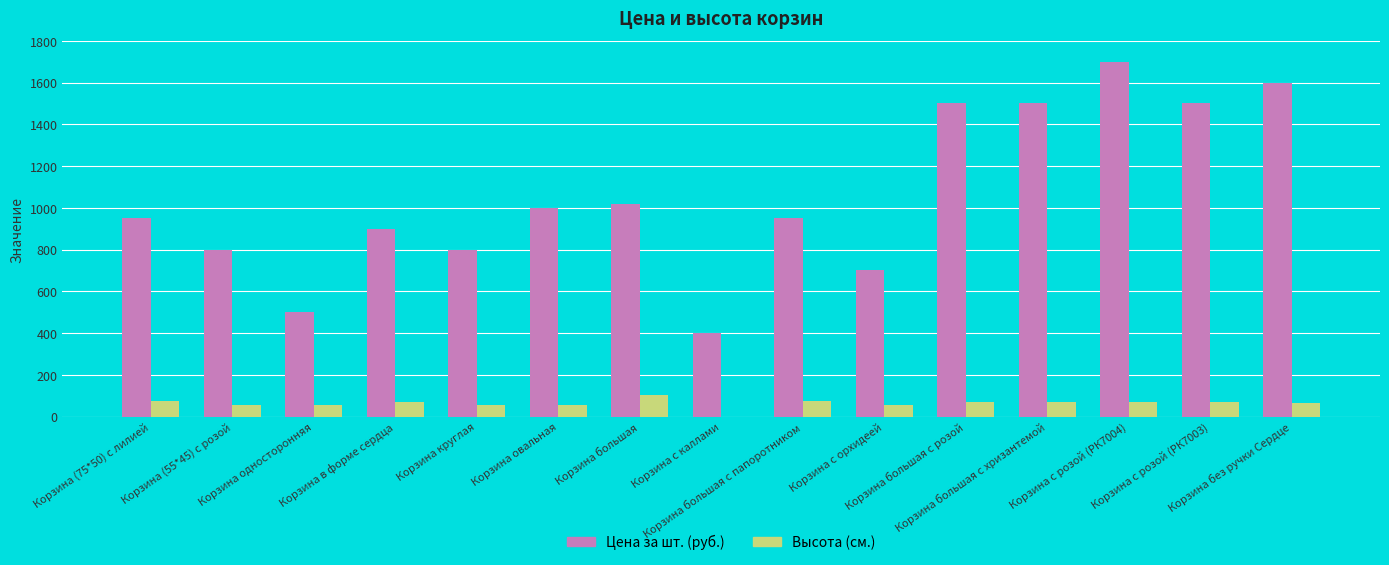

How many values in Высота (см.) are above zero?

14